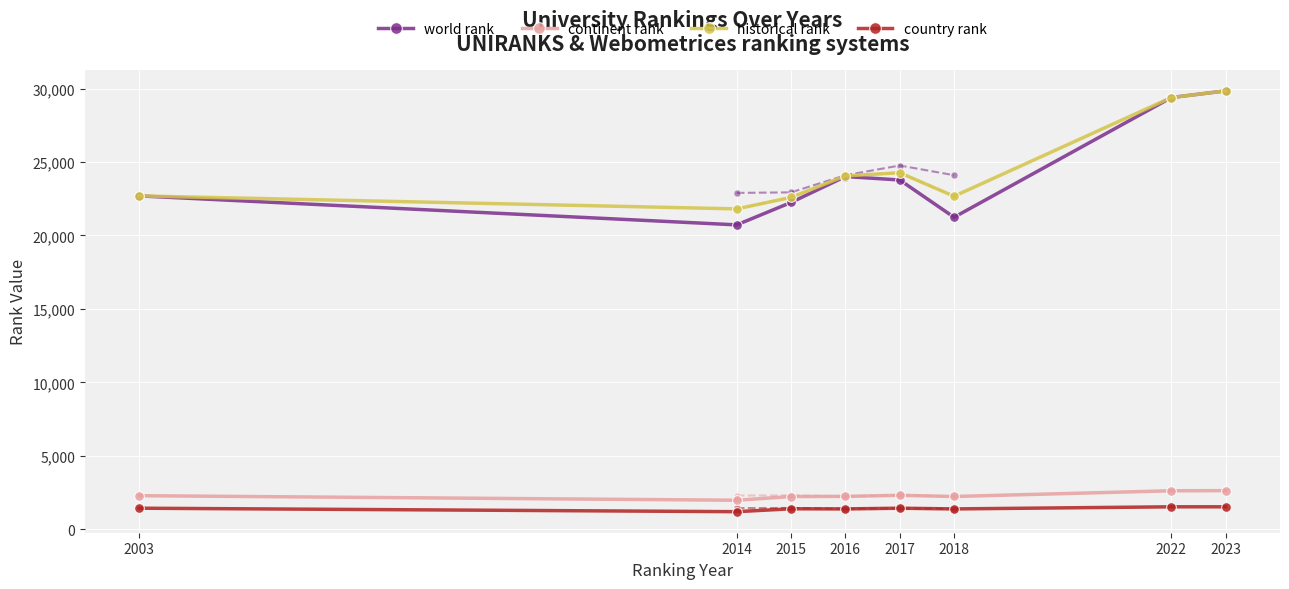

Reading left to right, list all the values displayed in this chart.

world rank: 22692.0	20720.0	22247.0	24009.0	23775.0	21237.0	29387.0	29840.0
continent rank: 2285.0	1975.0	2227.0	2237.0	2310.0	2230.0	2620.0	2628.0
historical rank: 22692.0	21807.5	22590.0	24054.0	24267.5	22668.5	29387.0	29840.0
country rank: 1433.0	1196.0	1393.0	1384.0	1433.0	1384.0	1528.0	1528.0